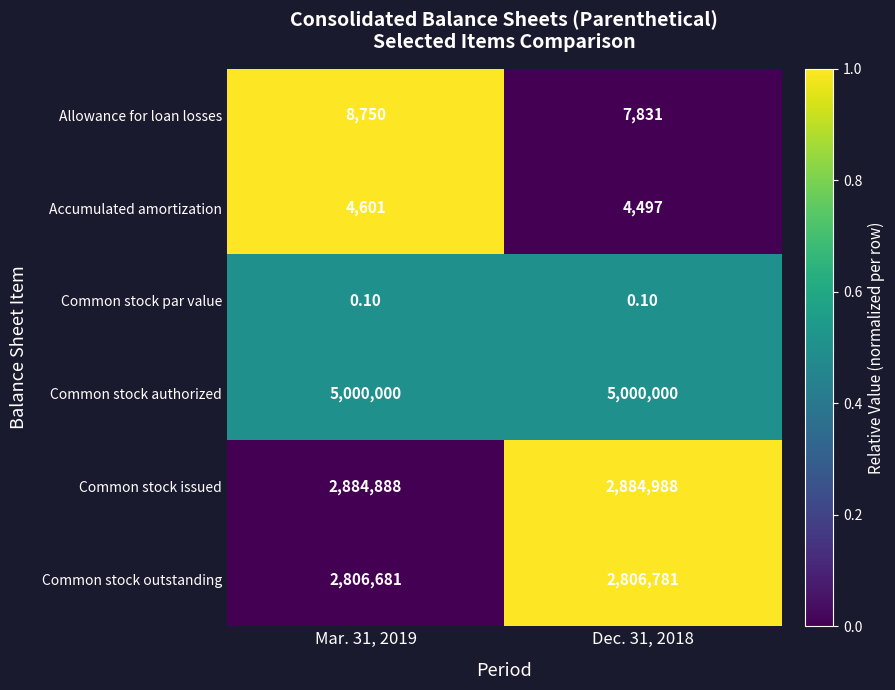

List the series in order of their peak value, lowest first.

Common stock par value, Accumulated amortization, Allowance for loan losses, Common stock outstanding, Common stock issued, Common stock authorized